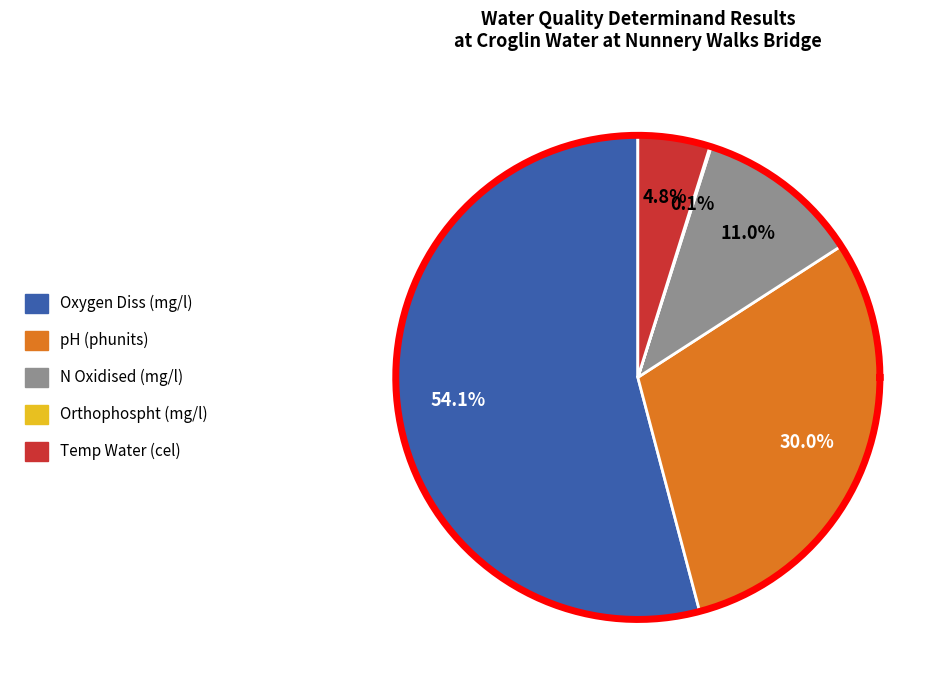

Rank the categories by value from lowest to highest.

Orthophospht (mg/l), Temp Water (cel), N Oxidised (mg/l), pH (phunits), Oxygen Diss (mg/l)